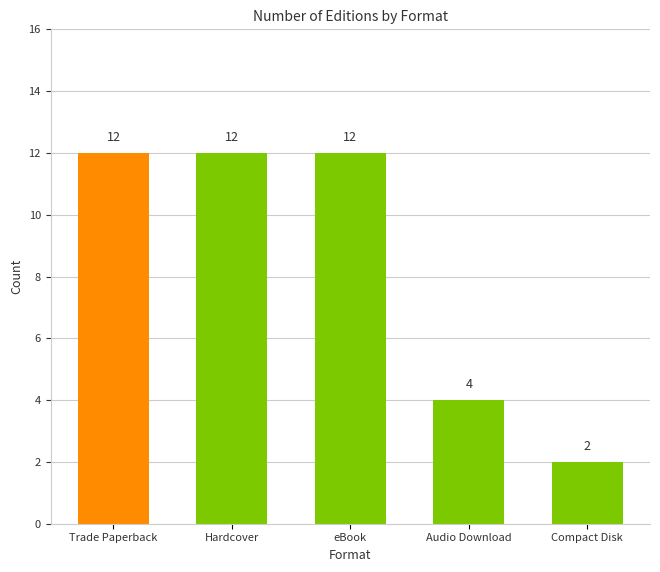

The value at Compact Disk is 2. True or false?

True